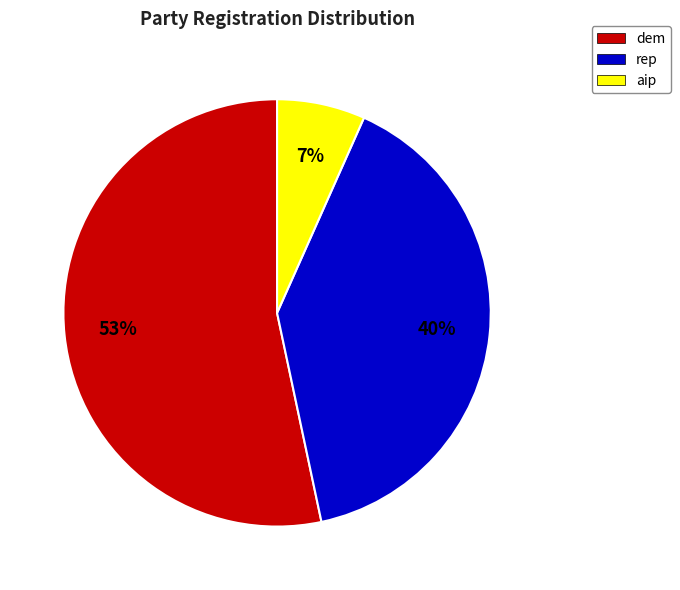

Combined, do rep and dem account for over 50%?

Yes